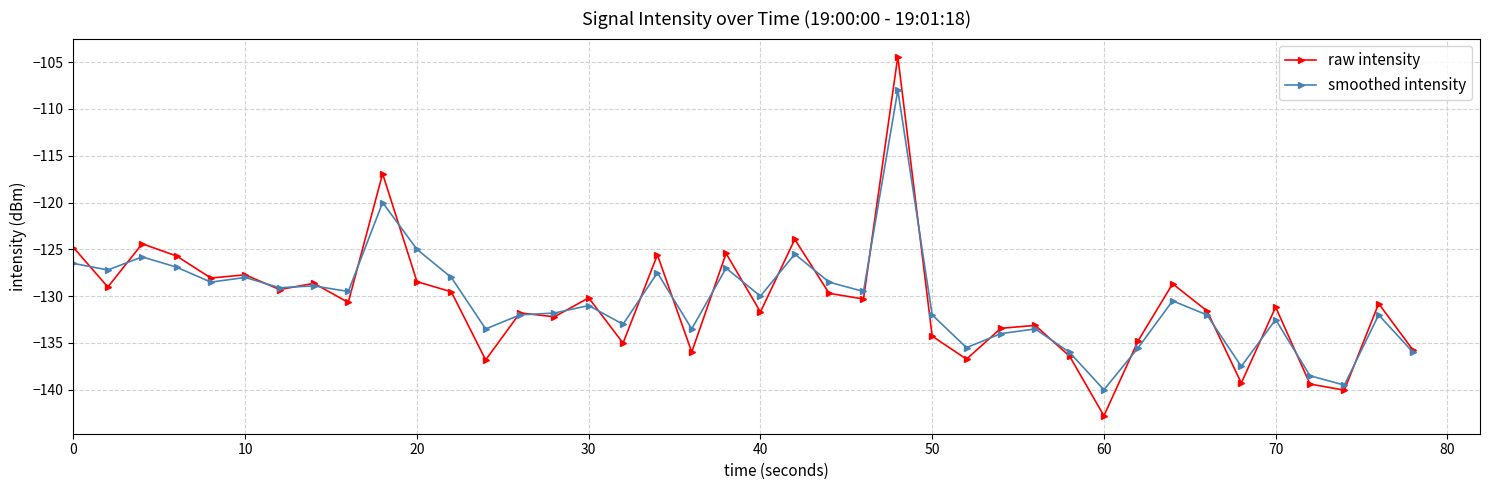

What is the minimum value shown in the chart?

-142.8